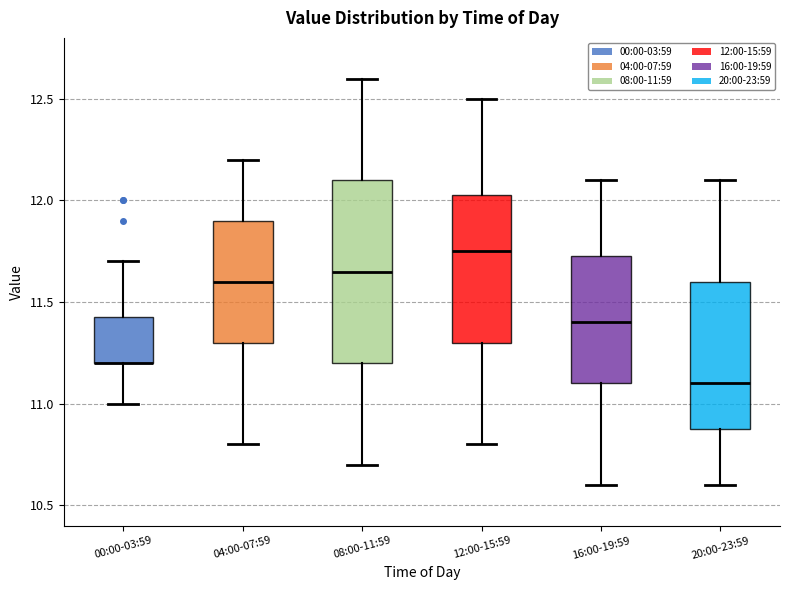

Comparing the boxes themselves (not the whiskers), which one is the tallest?

08:00-11:59